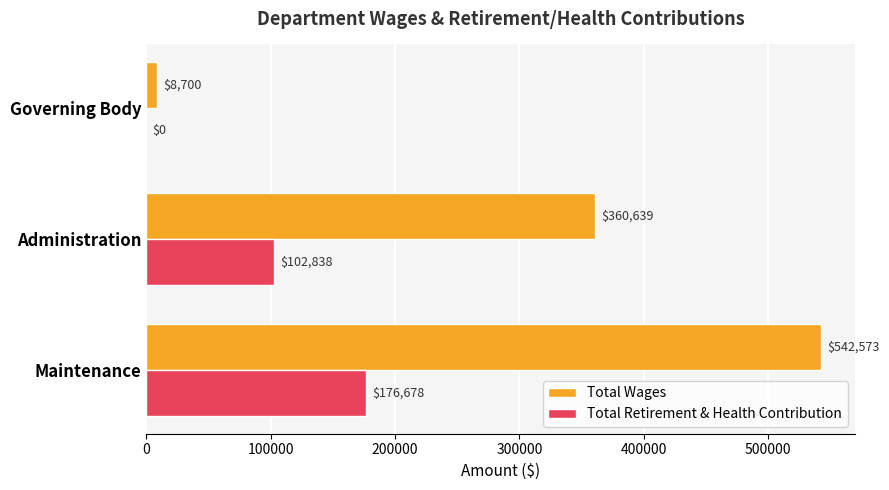

Count the number of data series in this chart.

2